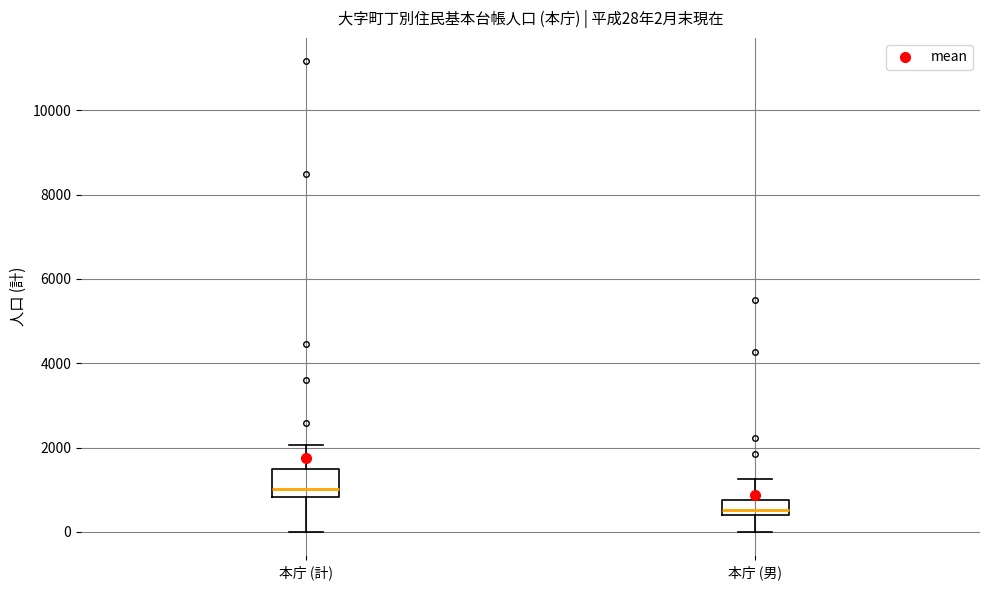

Comparing the boxes themselves (not the whiskers), which one is the tallest?

本庁 (計)